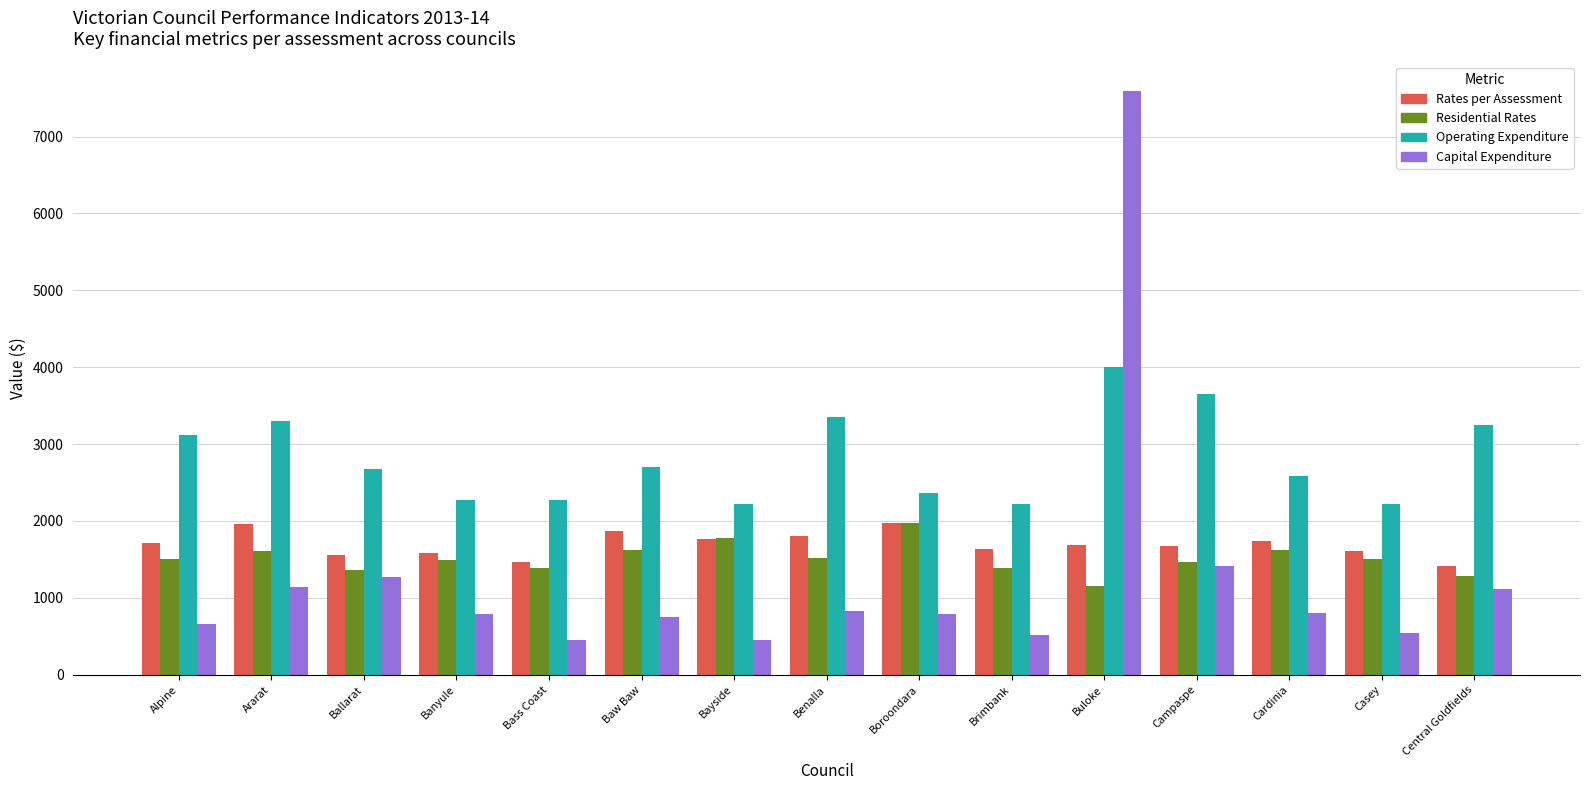

What is the difference between the Capital Expenditure values at Central Goldfields and Benalla?

291.3